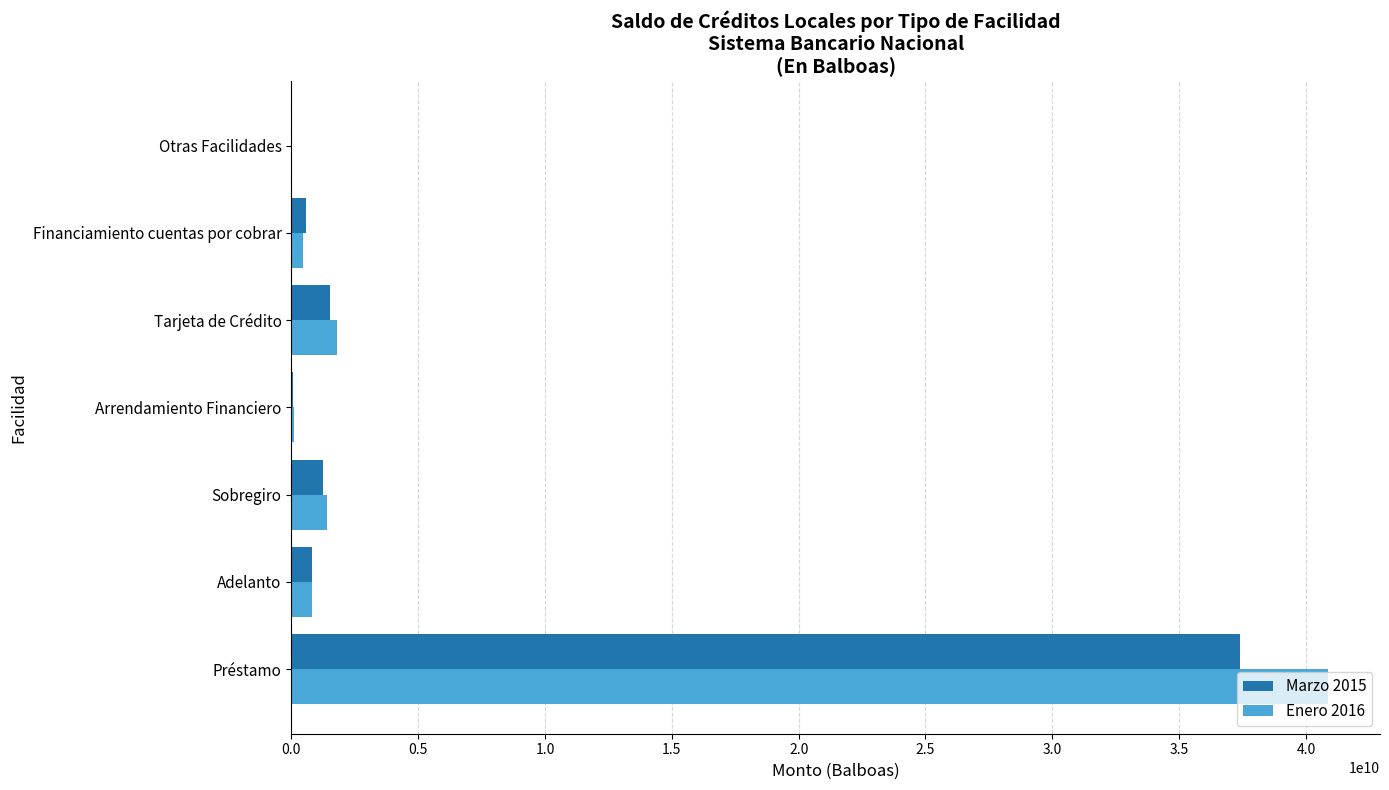

At which category is the sum across all series the highest?

Préstamo